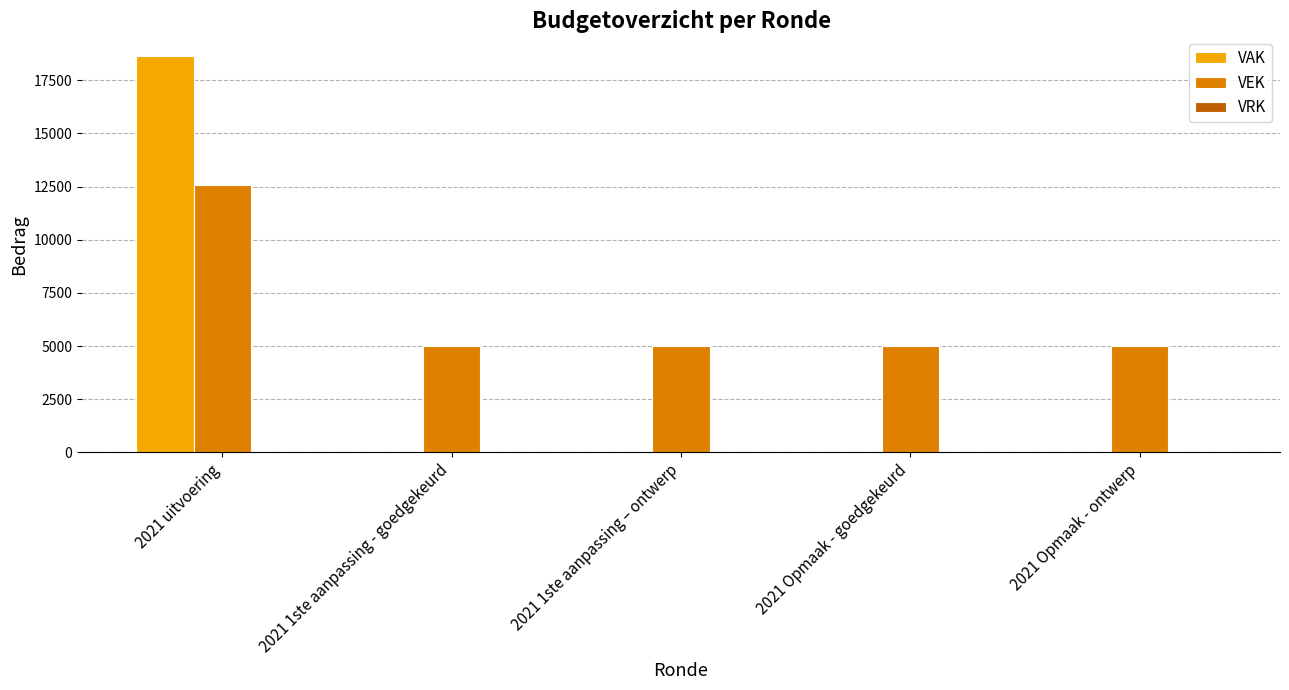

The value of VEK at 2021 Opmaak - goedgekeurd is 5000. True or false?

True